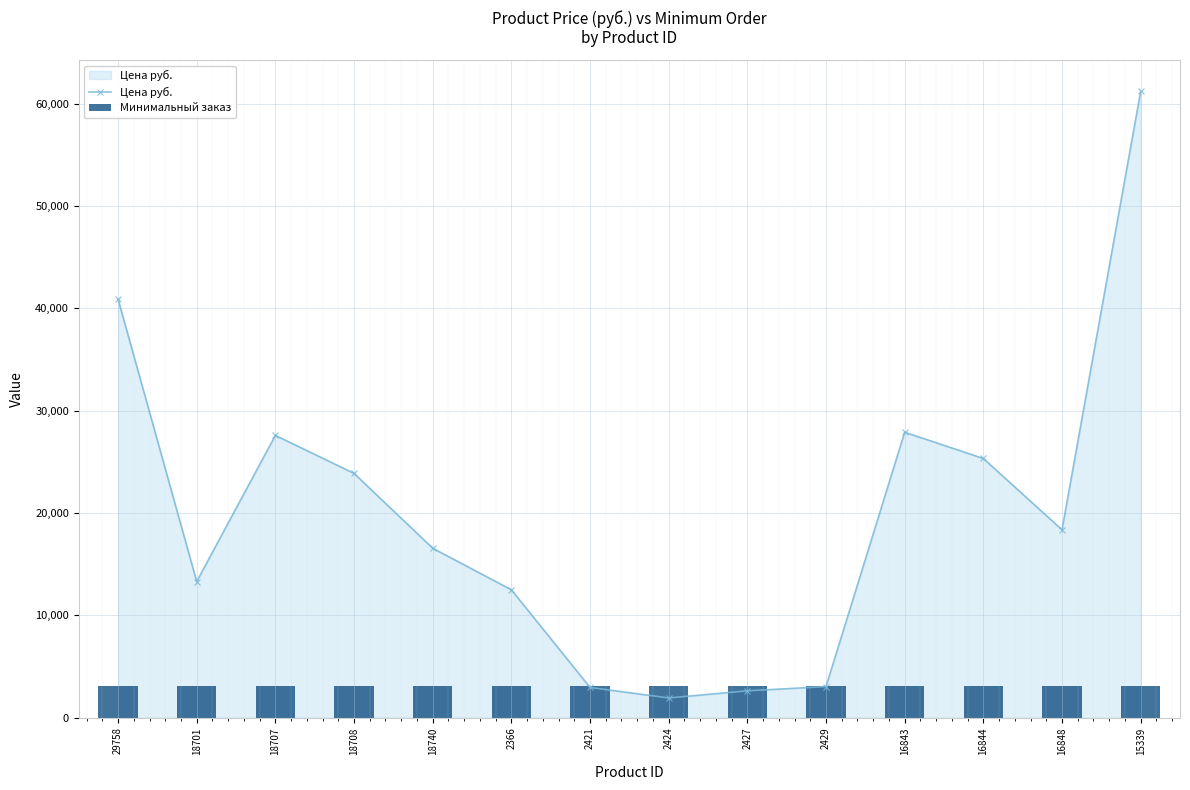

Which series has the widest spread of values?

Цена руб.